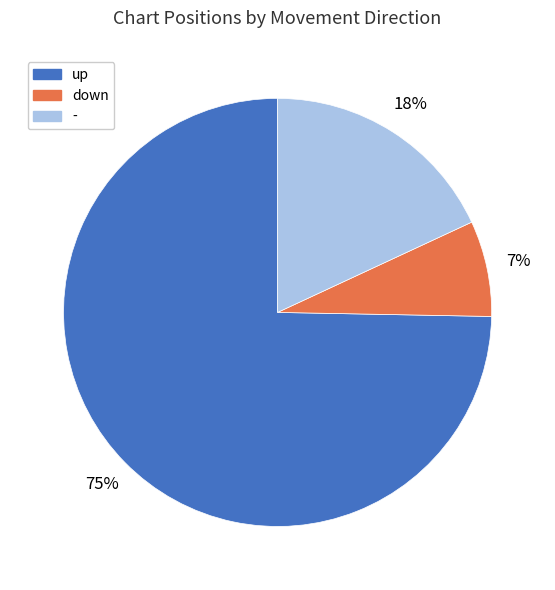

Does up represent more than half of the total?

Yes